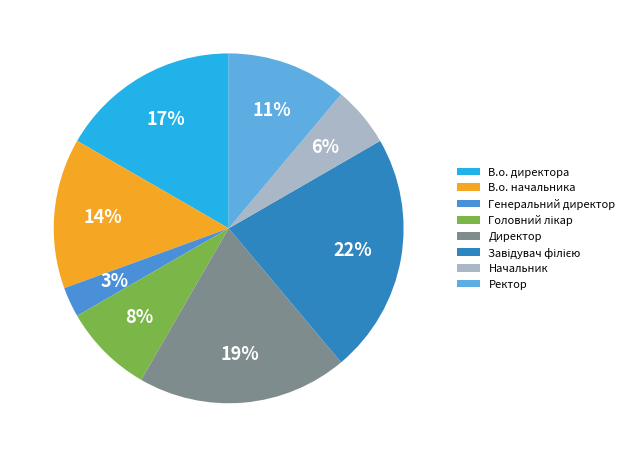

The Генеральний директор slice represents 3% of the pie. True or false?

True